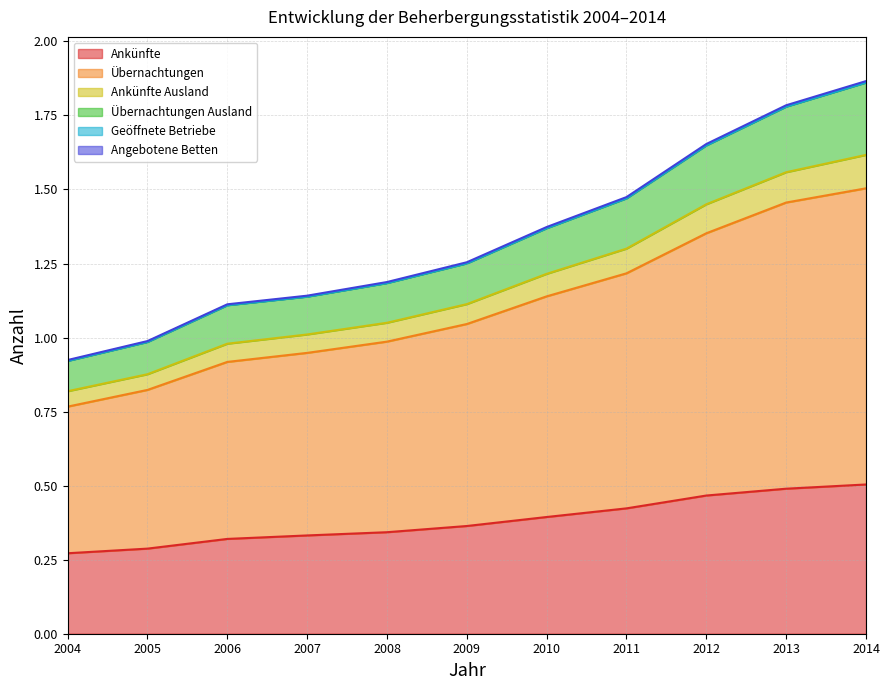

The value of Ankünfte at 2013 is 0.3. True or false?

False